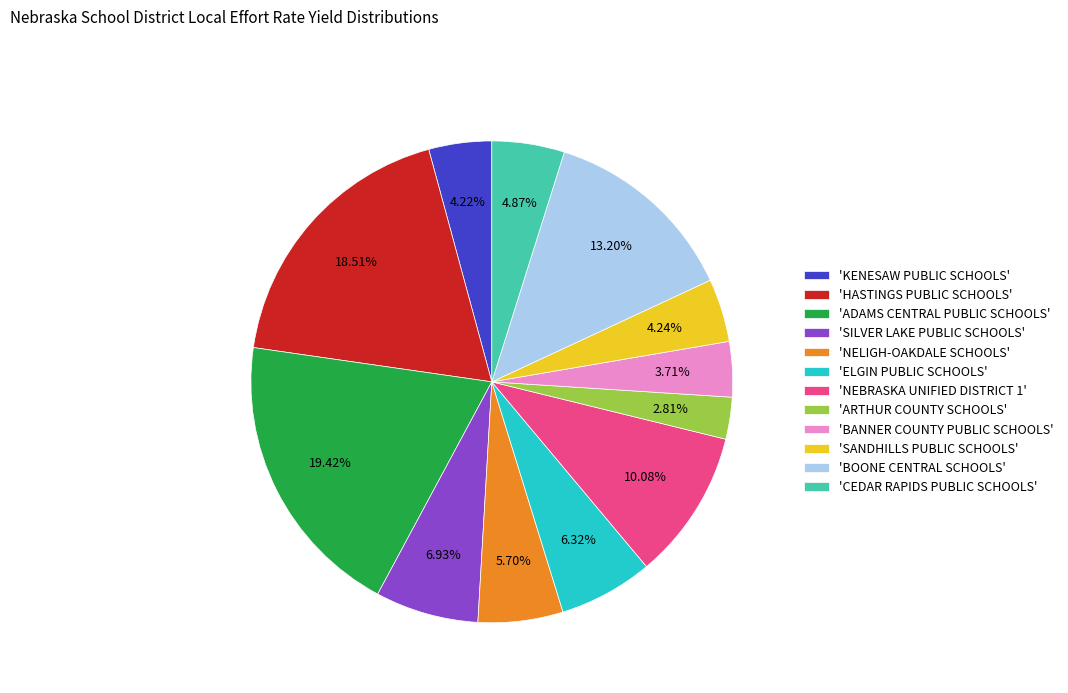

Which has a higher value, 'BOONE CENTRAL SCHOOLS' or 'BANNER COUNTY PUBLIC SCHOOLS'?

'BOONE CENTRAL SCHOOLS'